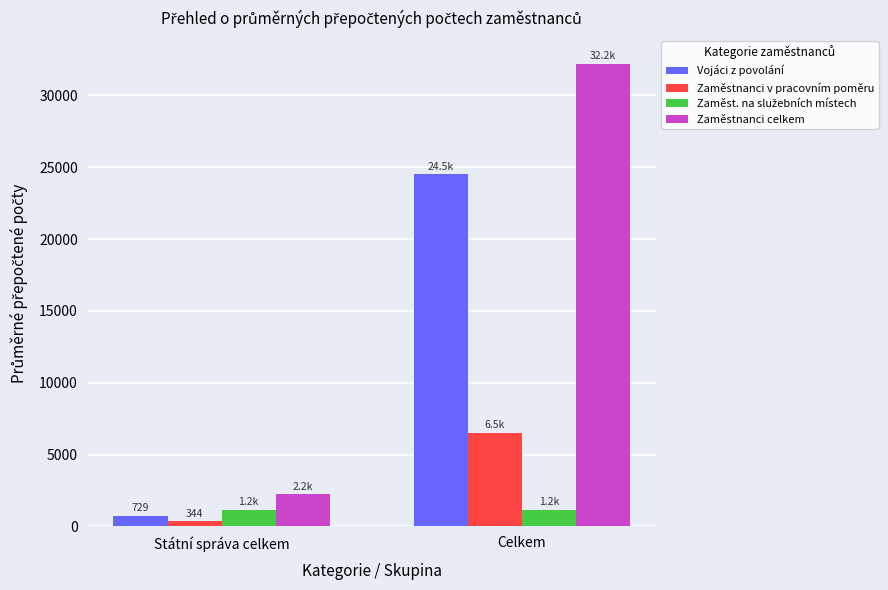

At which category is the sum across all series the highest?

Celkem